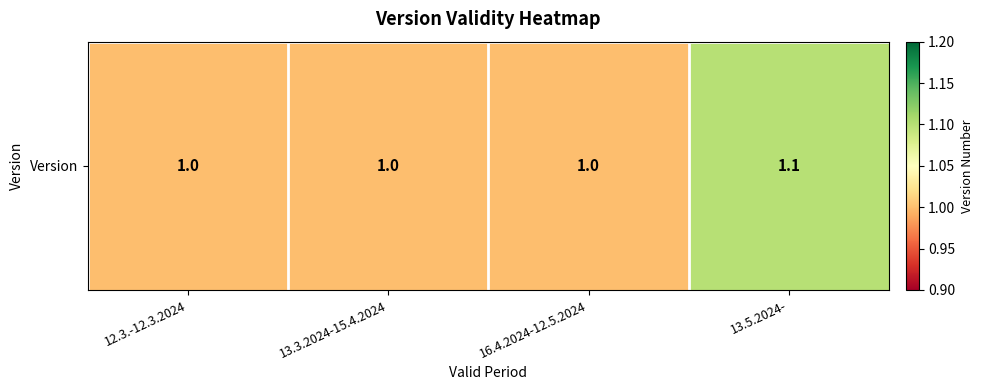

What is the maximum value shown in the chart?

1.1